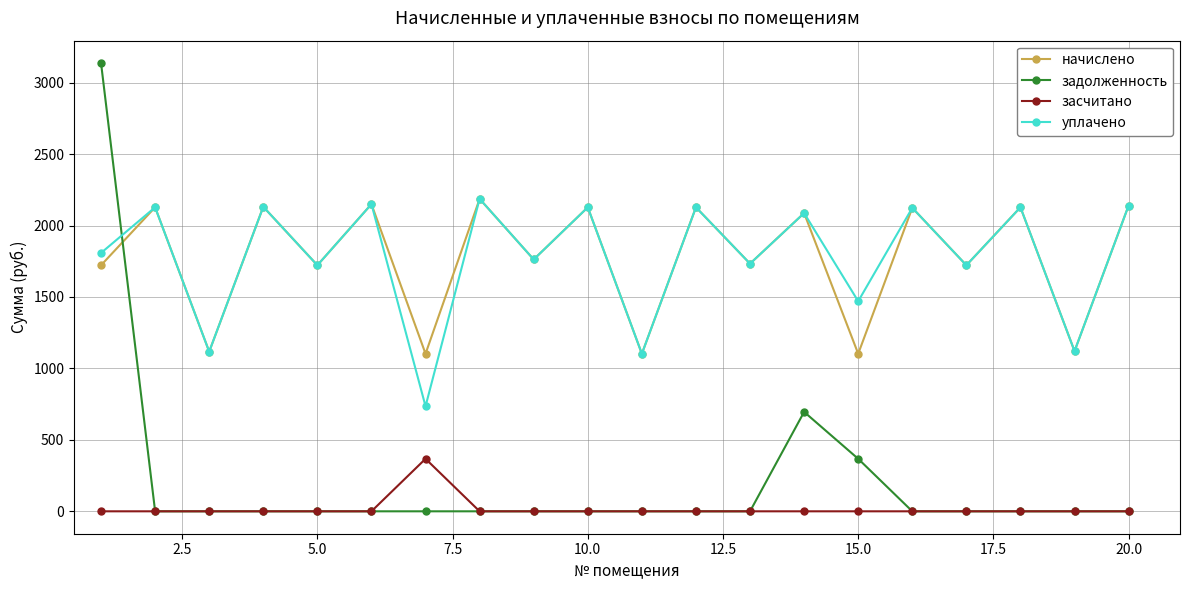

What is the maximum value for задолженность?

3136.6